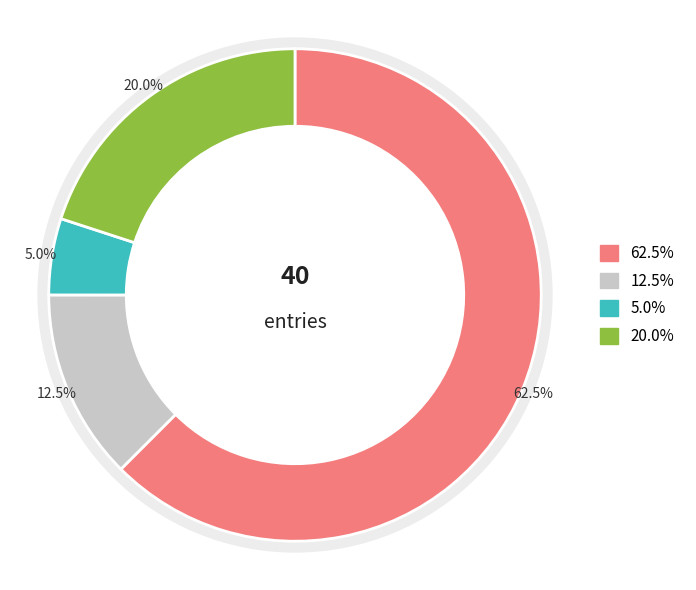

True or false: 0 accounts for 16% of the total.

False